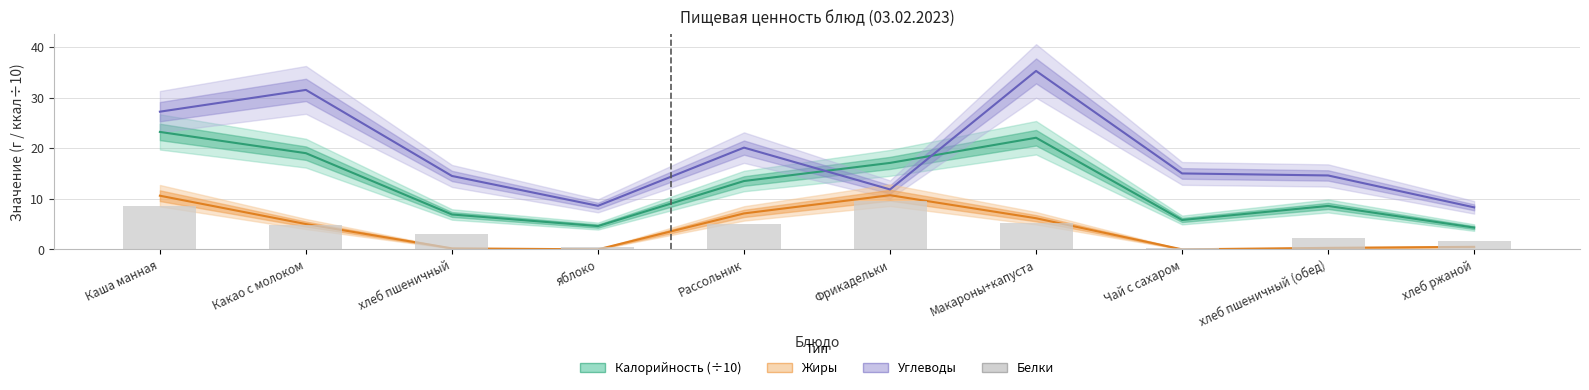

What is the change in value from Рассольник to Фрикадельки?

+4.5